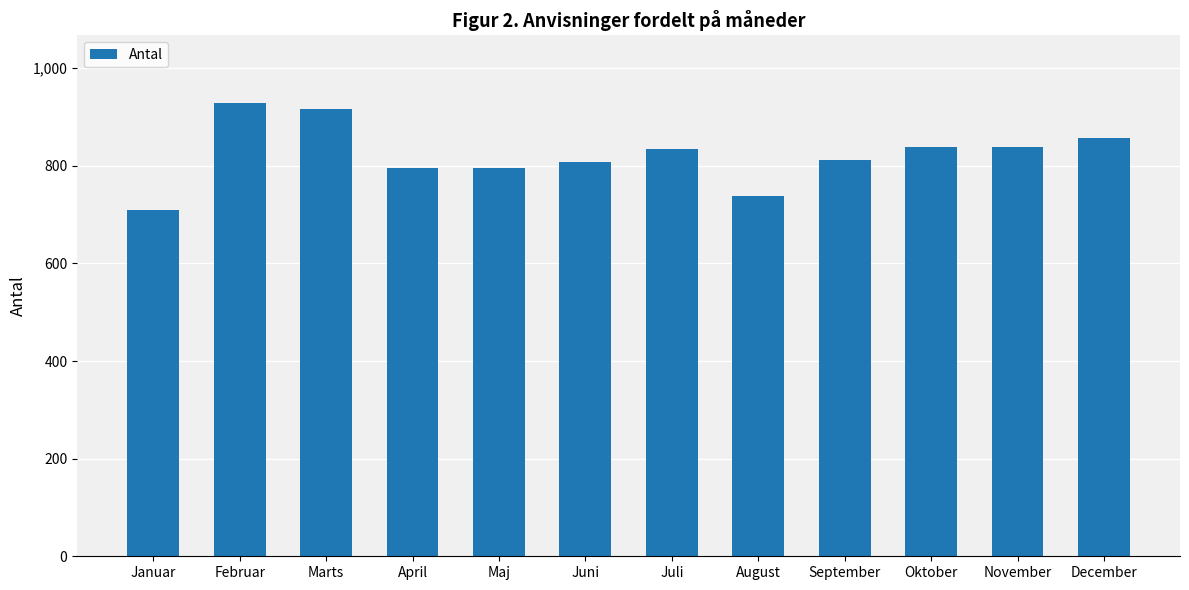

Is it true that the value at September is 1099?

False